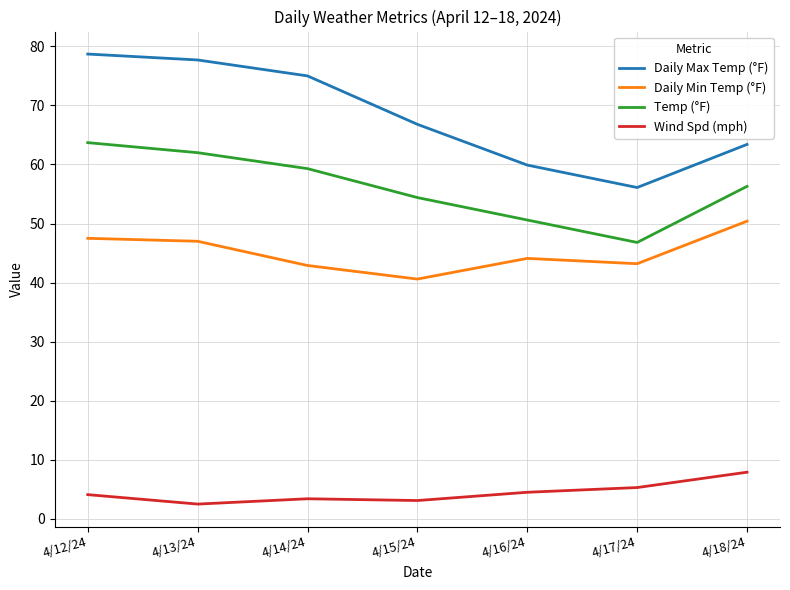

What is the sum of the Daily Max Temp (°F) values at 4/13/24 and 4/14/24?

152.7